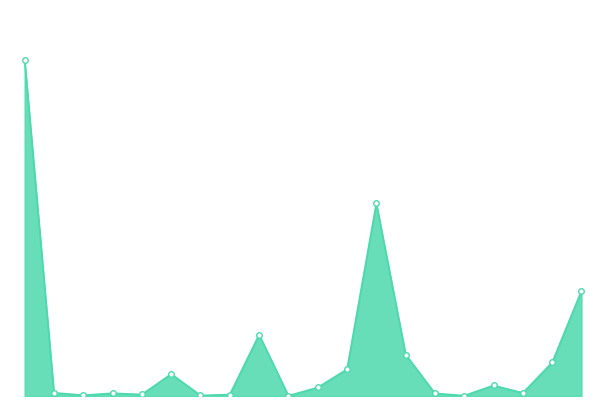

Does the chart have visible grid lines?

No